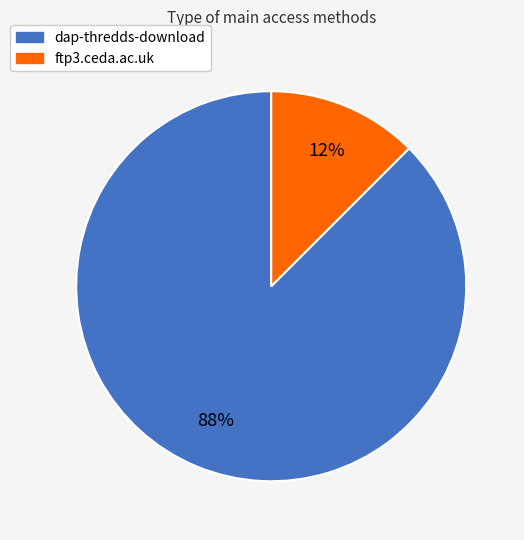

Is ftp3.ceda.ac.uk the majority of the pie?

No